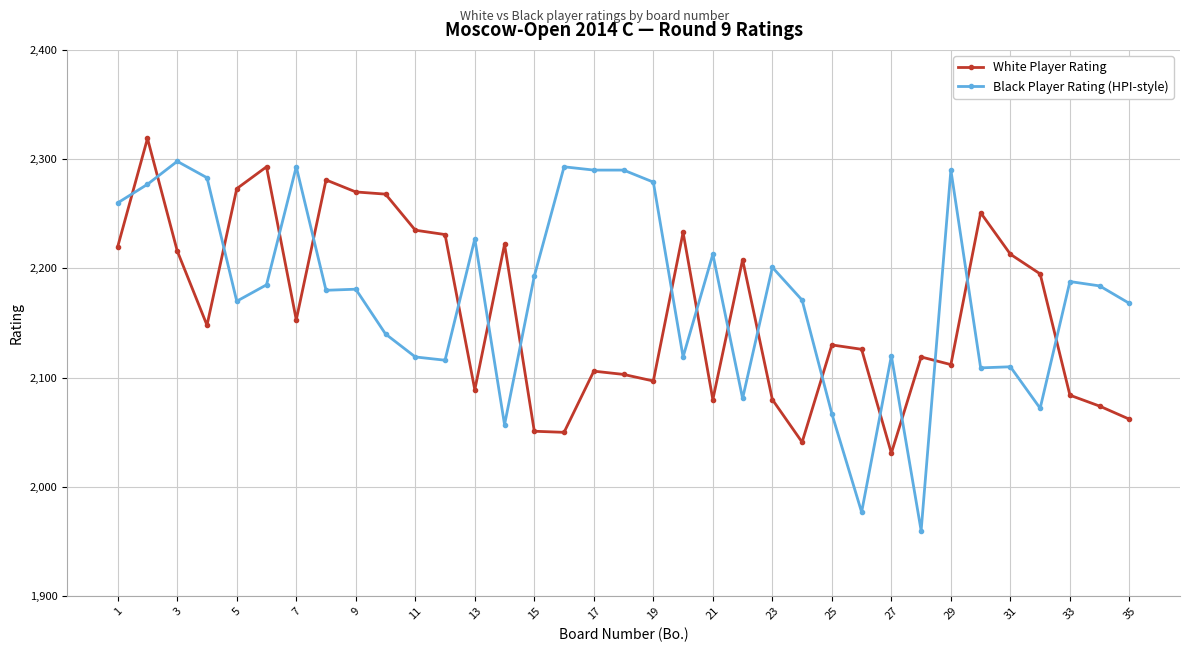

True or false: White Player Rating has more than 1 interior local peaks.

True